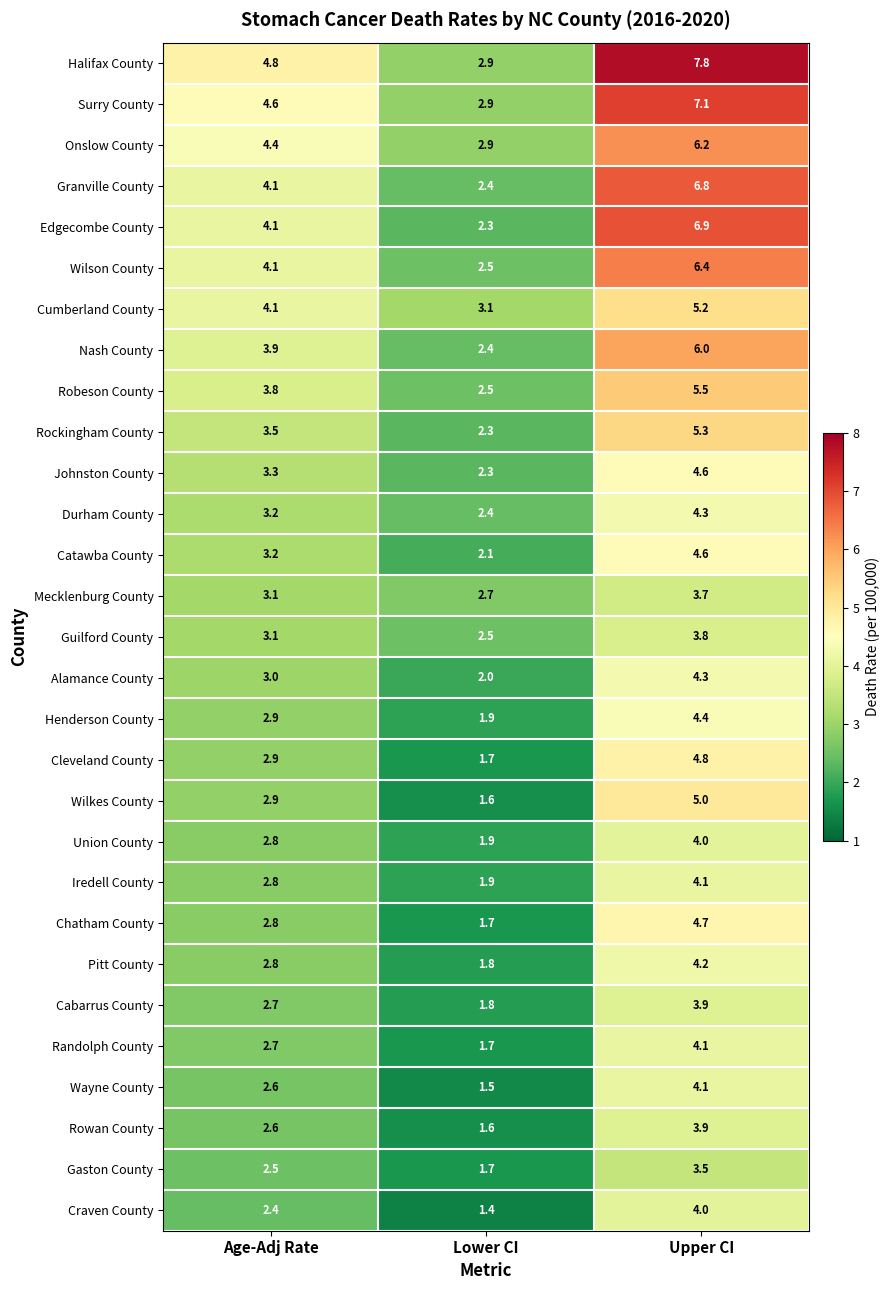

What is the total value across all series at Upper CI?

143.2